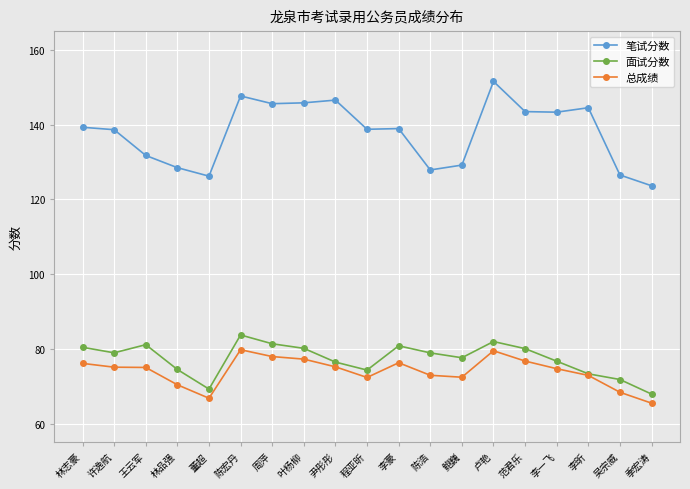

True or false: 总成绩 has more than 2 points higher than both neighbors.

True